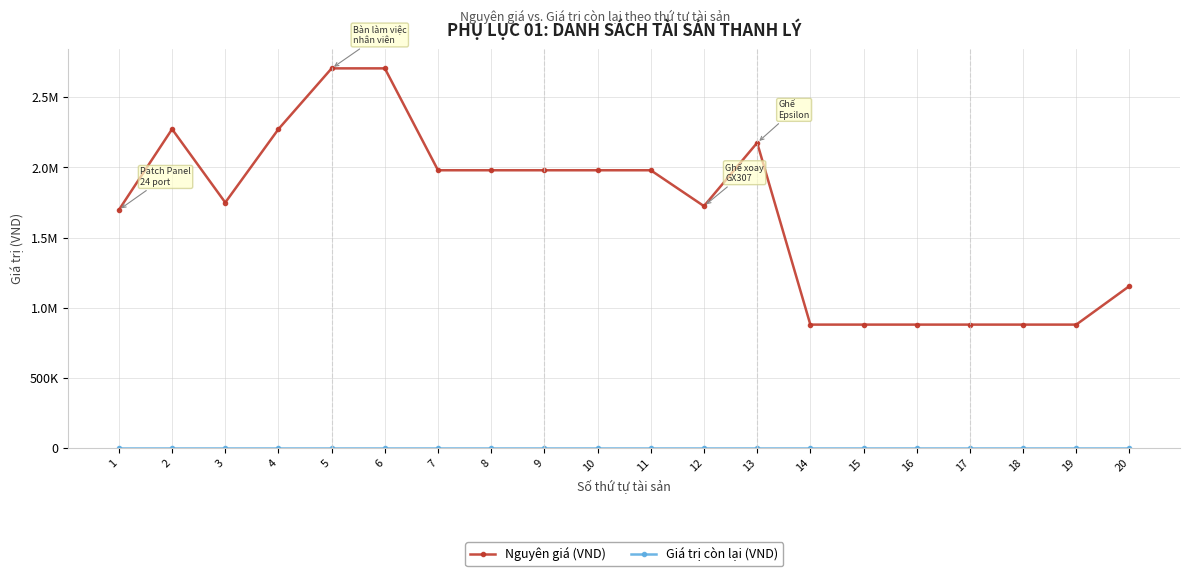

What is the average value of the Nguyên giá (VND) series?

1682083.4